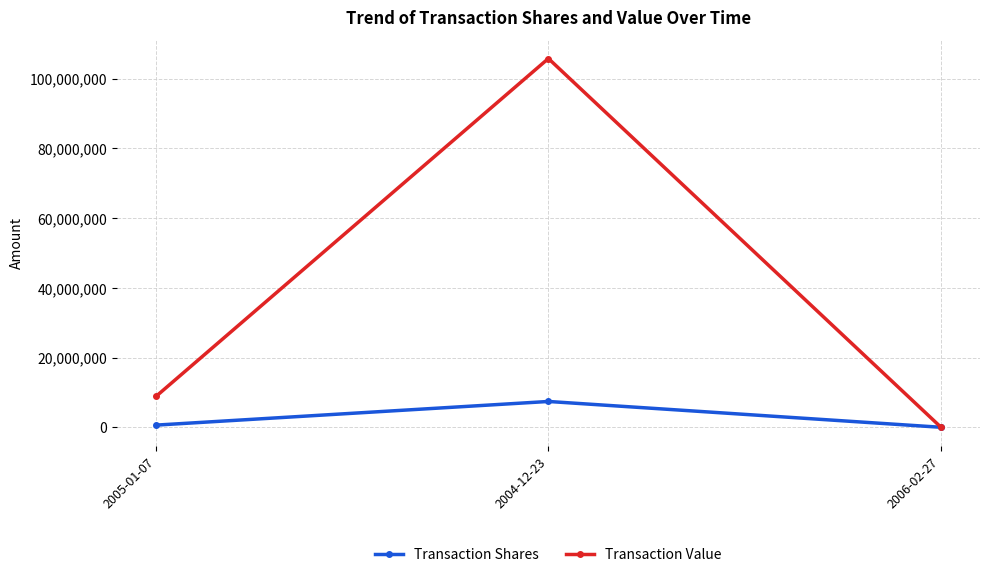

Is the value of Transaction Value at 2004-12-23 greater than the value of Transaction Shares at 2005-01-07?

Yes